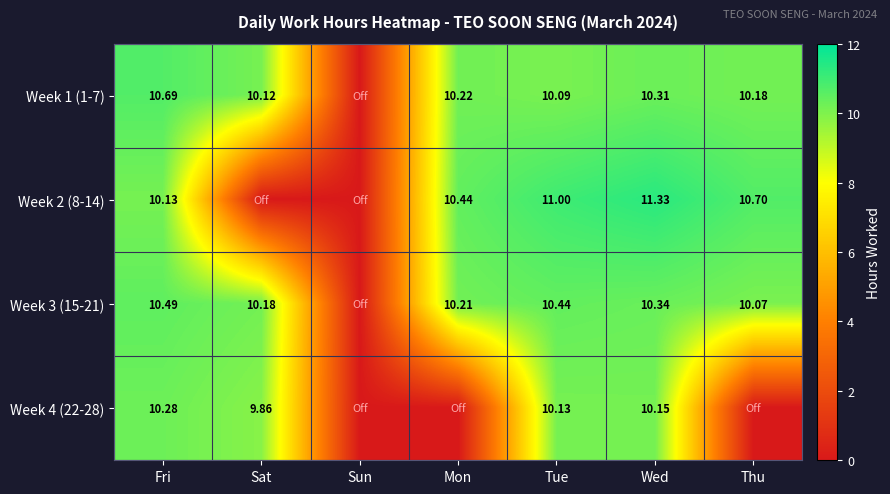

Count the number of data series in this chart.

4